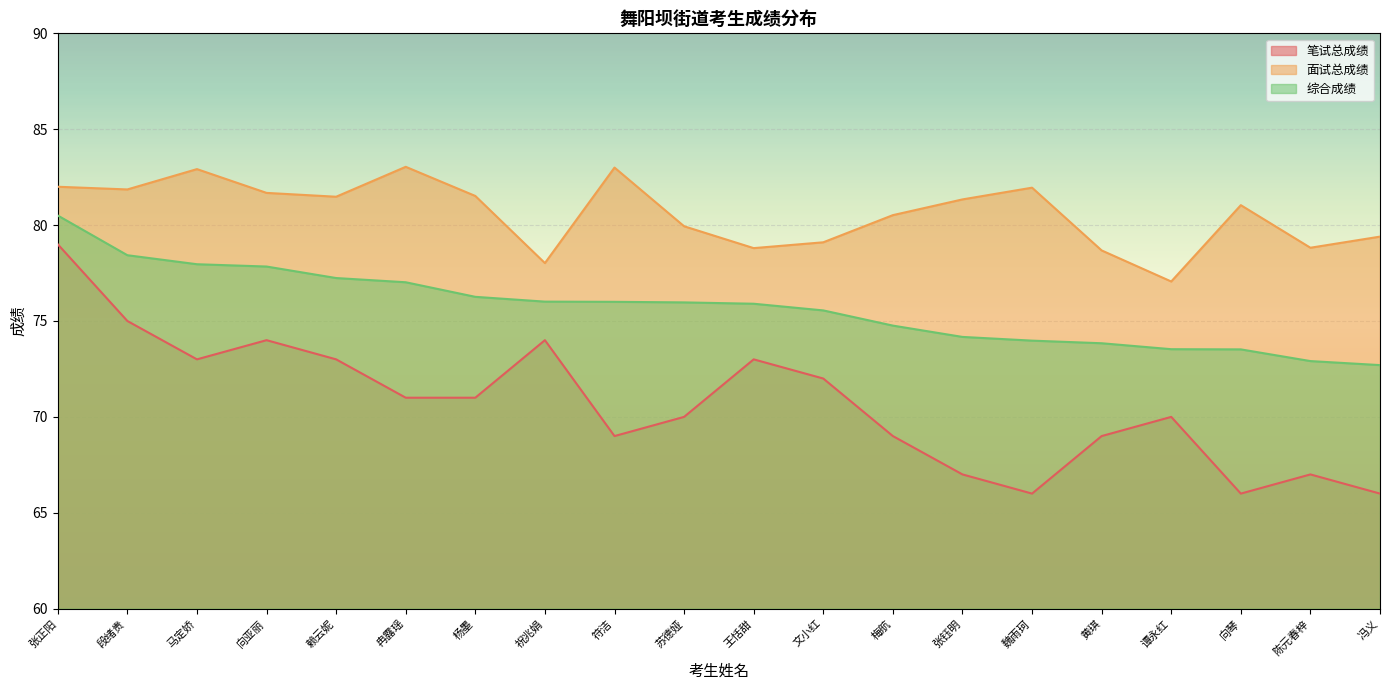

What is the difference between the 笔试总成绩 values at 祝兆娟 and 段绪贵?

1.0